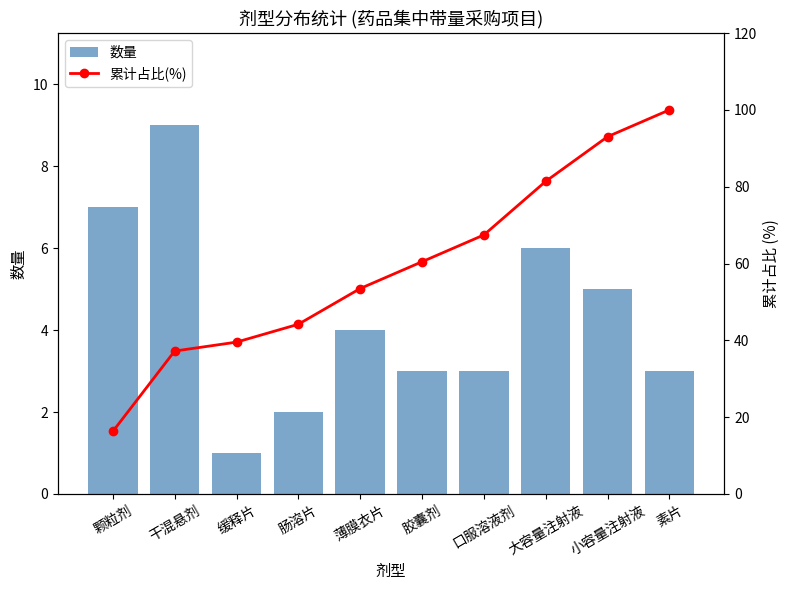

Which series has the largest total across all categories?

累计占比(%)